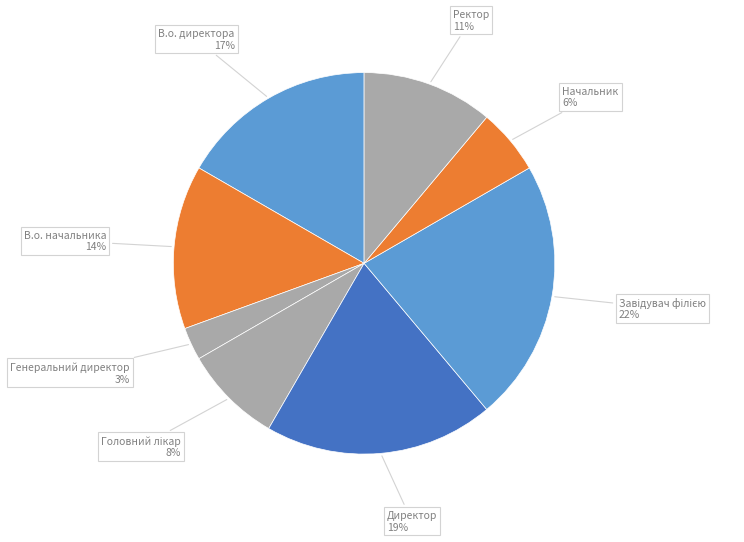

How many segments does this pie chart have?

8